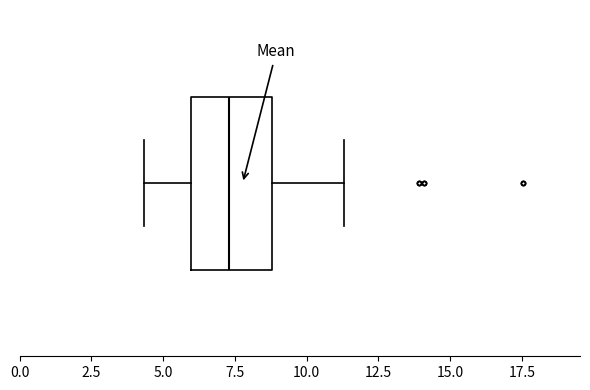

Read this box plot against the x-axis: the position of the median line, the range covered by the box, and the ends of both whiskers. The values are not printed on the chart, so give them approximately, as read against the axis.

median 7.5, box 6.0 to 9.0, whiskers 4.5 to 11.5